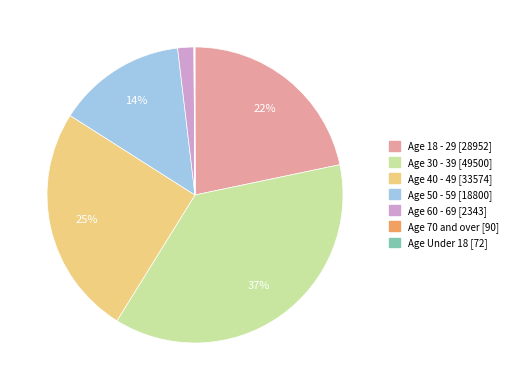

Does any single category account for the majority?

No